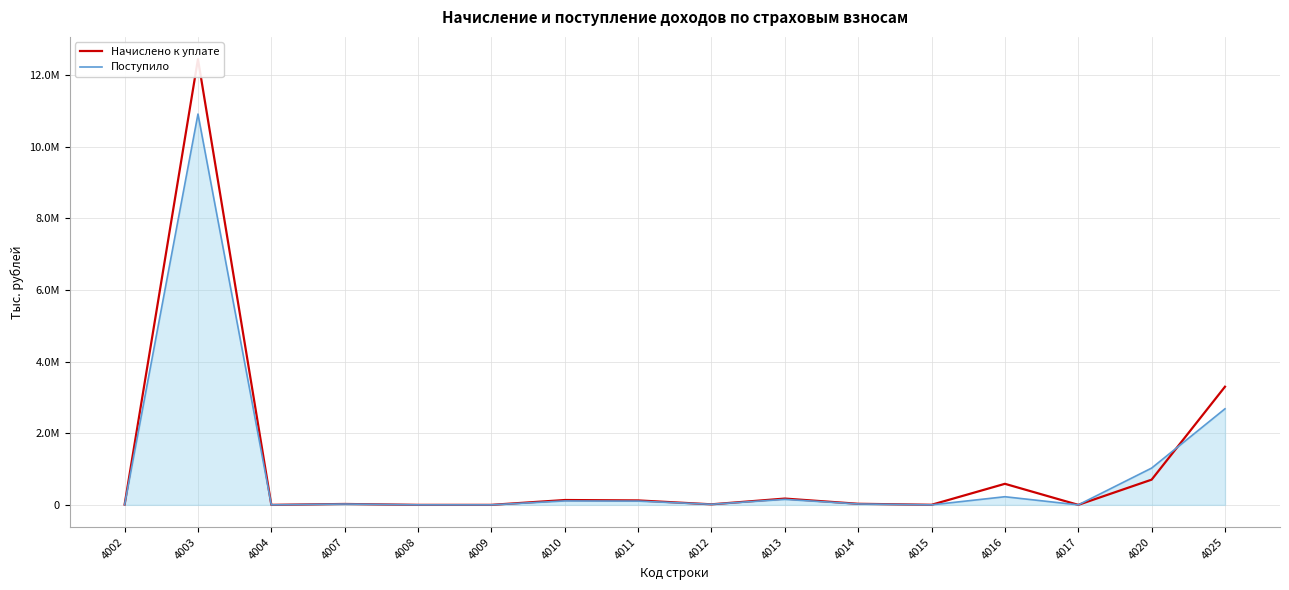

Rank the categories by Начислено к уплате value from lowest to highest.

4009, 4008, 4004, 4017, 4015, 4002, 4012, 4007, 4014, 4011, 4010, 4013, 4016, 4020, 4025, 4003